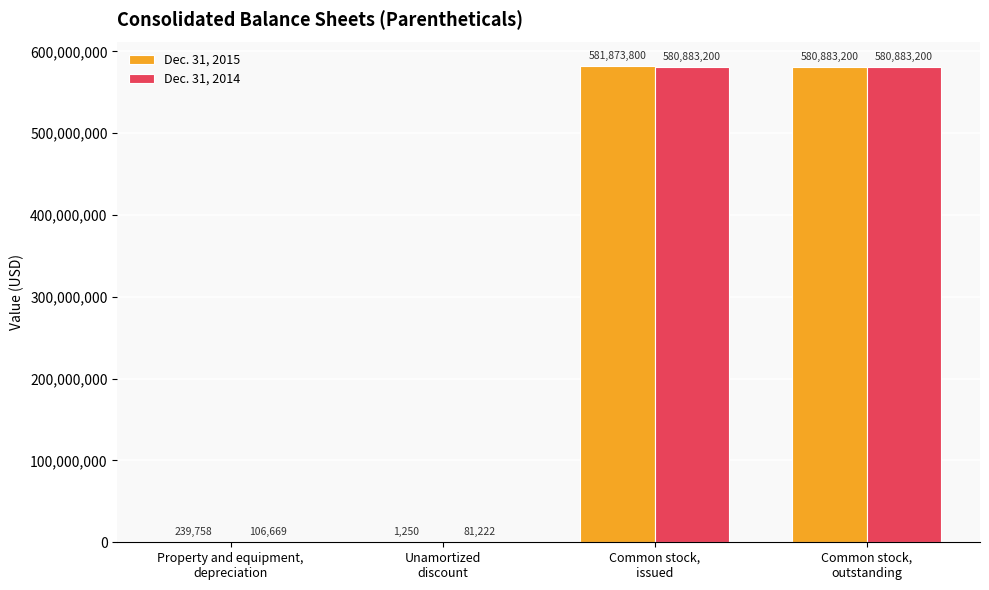

What is the total value across all series at Unamortized
discount?

82472